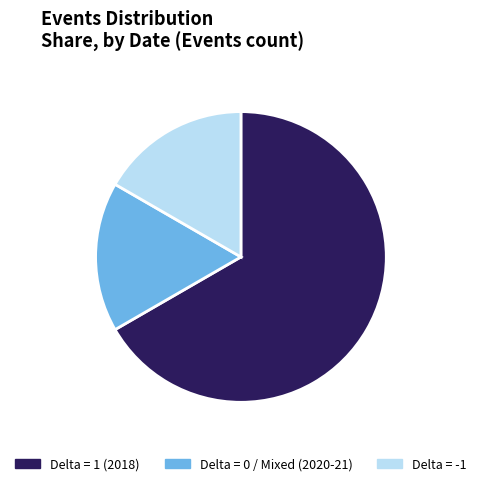

Is it true that Delta = -1 is 29% of the pie?

False